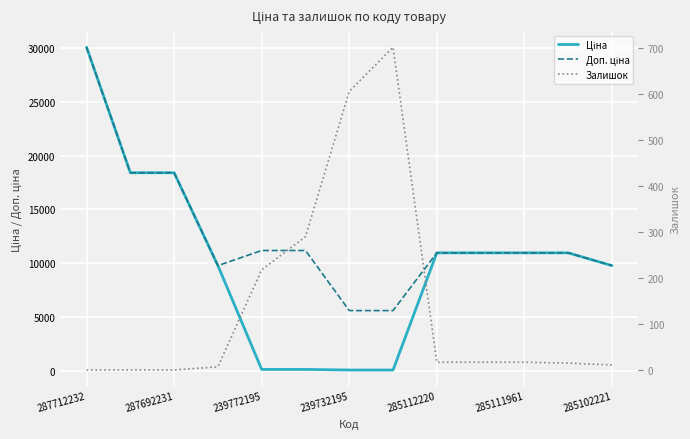

What is the sum of all Залишок values?

1900.0